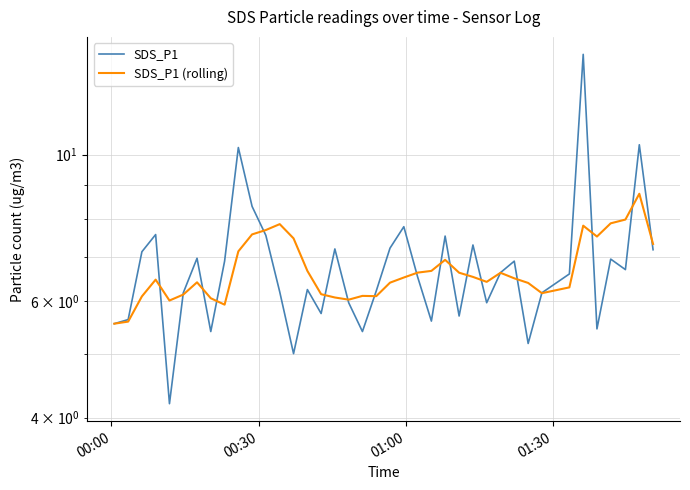

What is the value of the SDS_P1 (rolling) point at the 10th from the left?

7.1